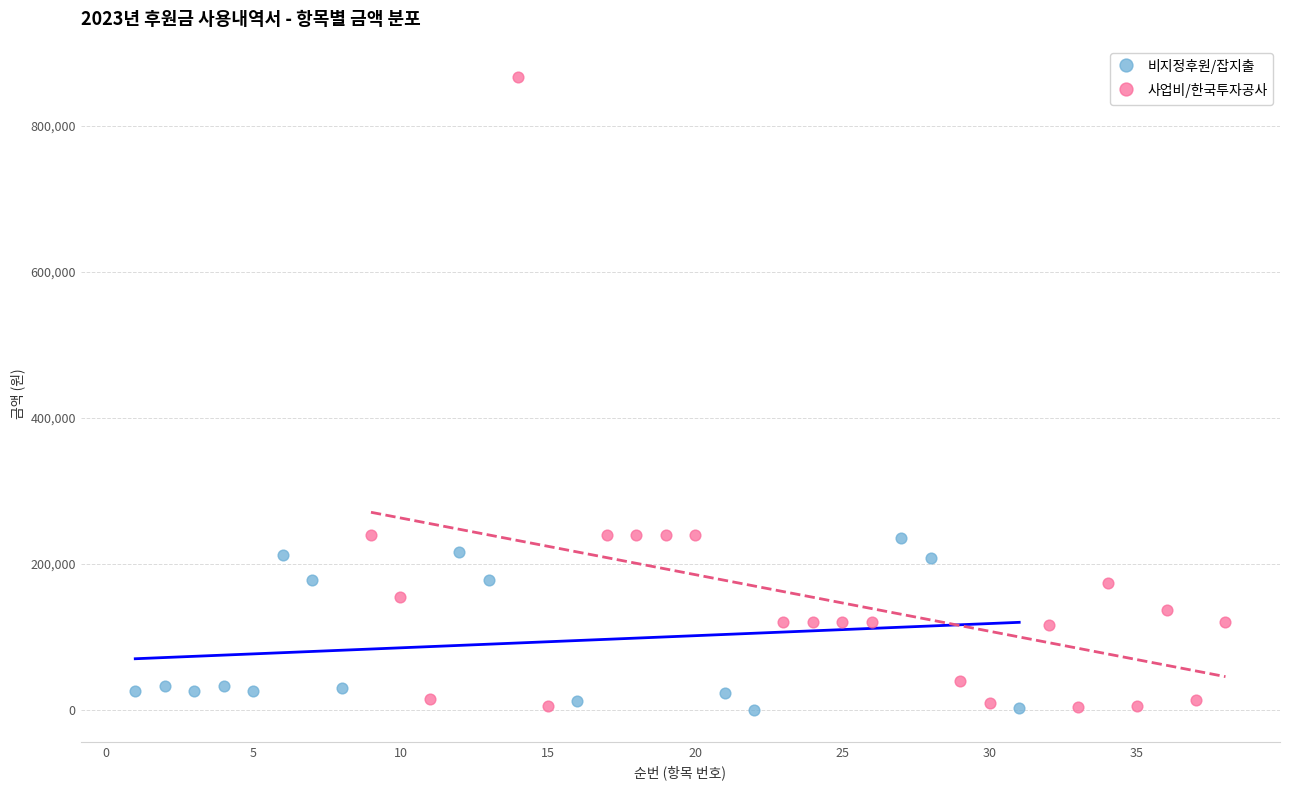

Which series has the largest Y range (max minus min)?

사업비/한국투자공사